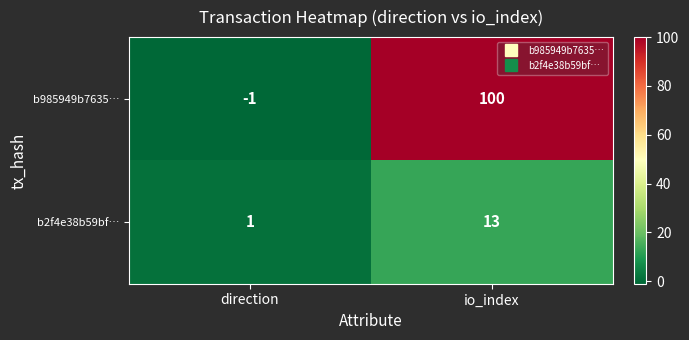

Reading right to left, extract all data points from this chart.

b985949b7635…: io_index=100	direction=-1
b2f4e38b59bf…: io_index=13	direction=1